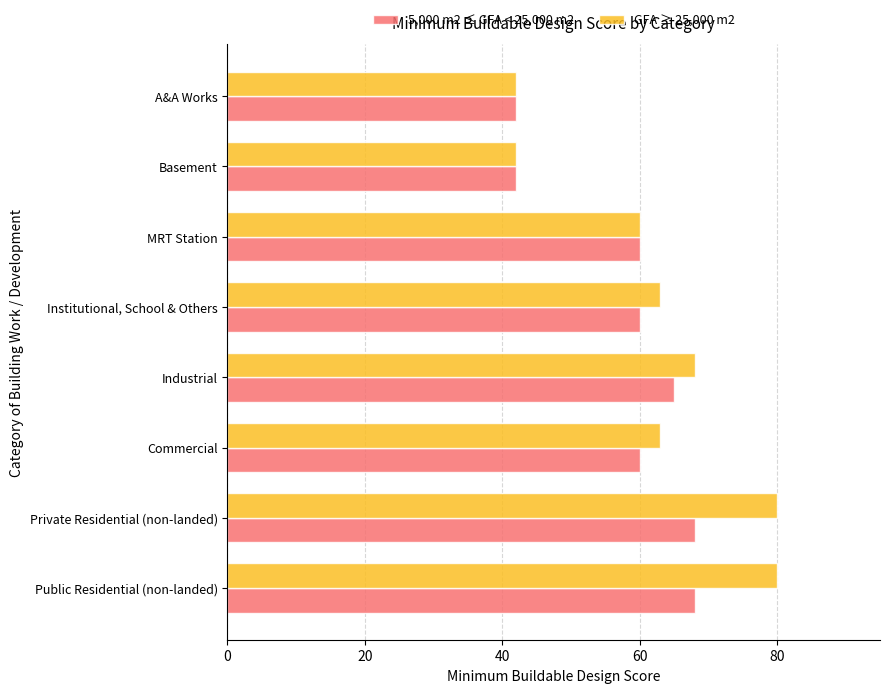

At how many categories does at least one series exceed 46?

6